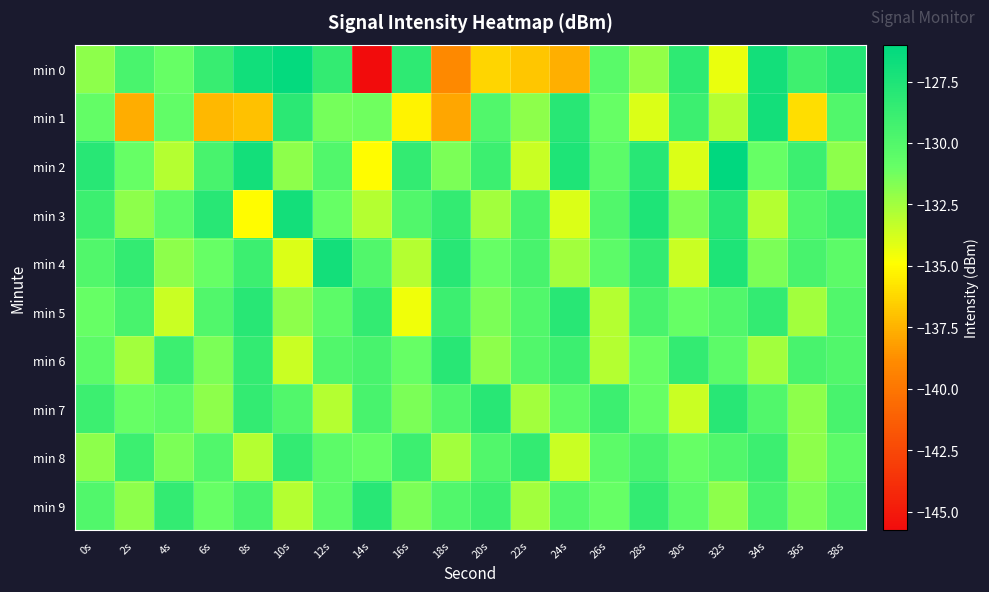

At 36s, list the series in order from largest to smallest.

min 2, min 0, min 4, min 6, min 3, min 9, min 7, min 8, min 5, min 1